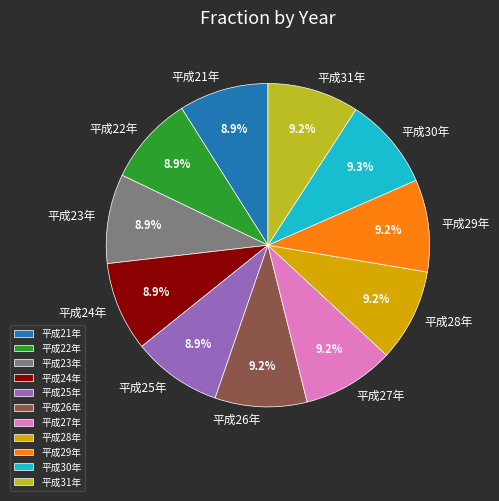

Is the sum of 平成26年 and 平成21年 greater than half?

No